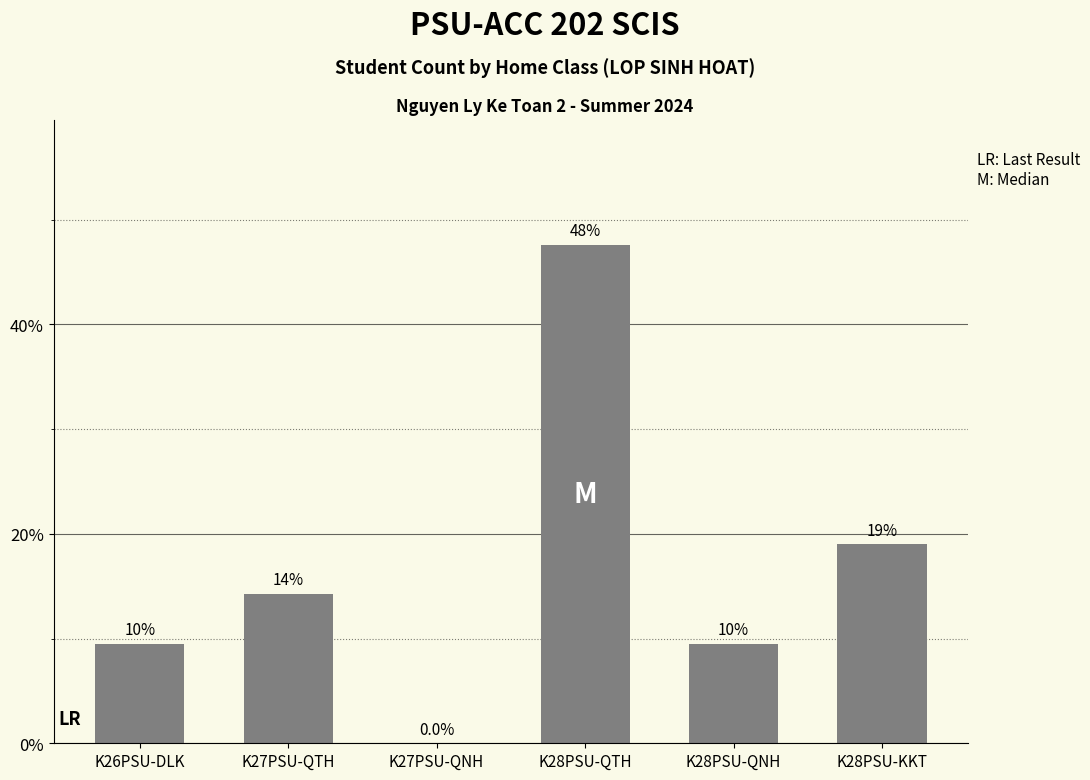

Are the bars horizontal?

No